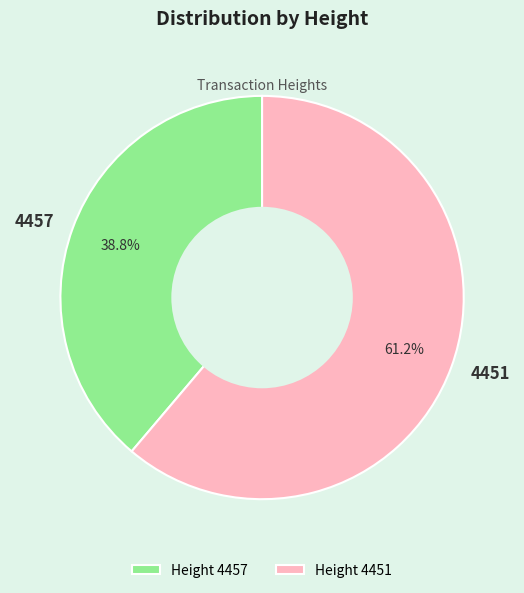

What percentage is the 4457 slice, to the nearest percent?

39%